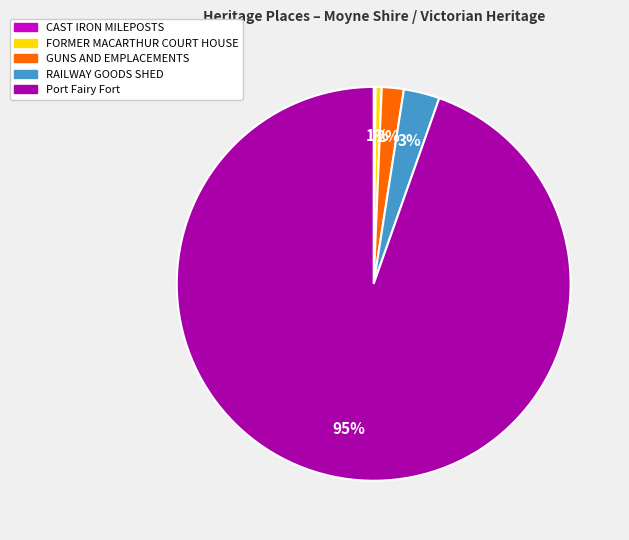

What is the largest slice in the pie chart?

Port Fairy Fort